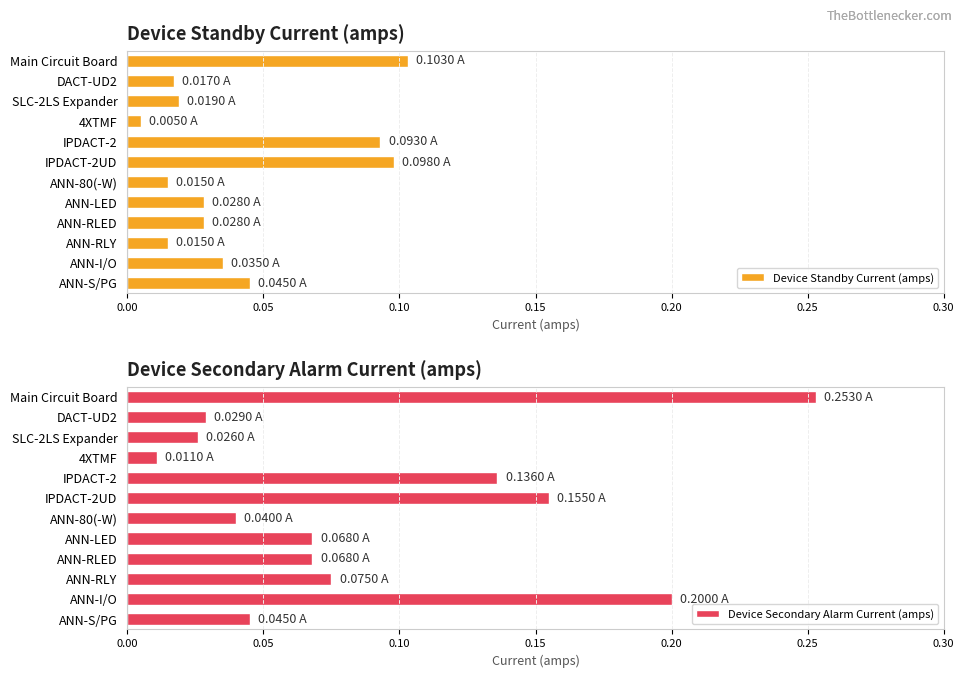

The Device Standby Current (amps) series shows 0.0 at 0.30. True or false?

False